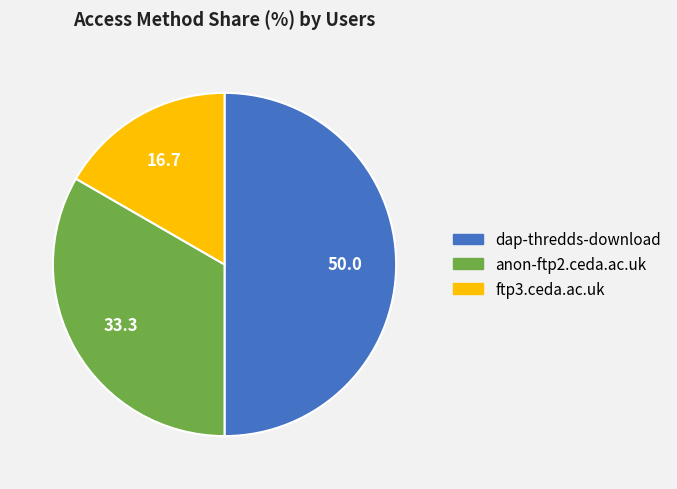

Does anon-ftp2.ceda.ac.uk account for over 50% of the chart?

No